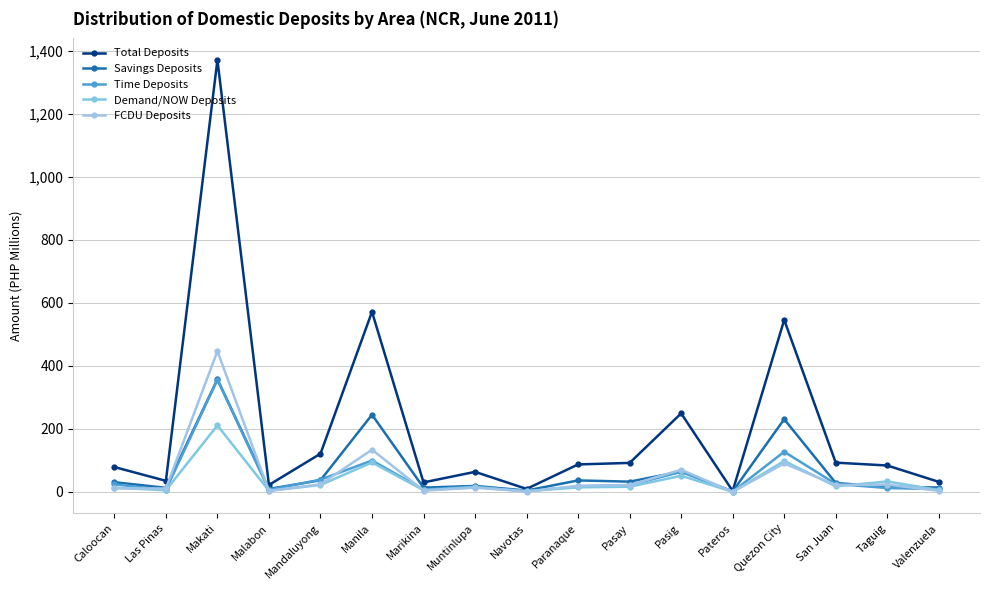

What is the minimum value for Total Deposits?

2.8